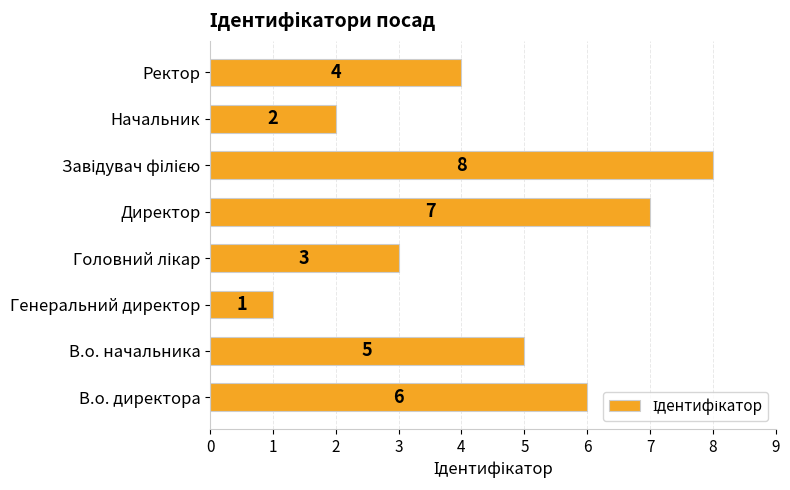

What is the sum of all values?

36